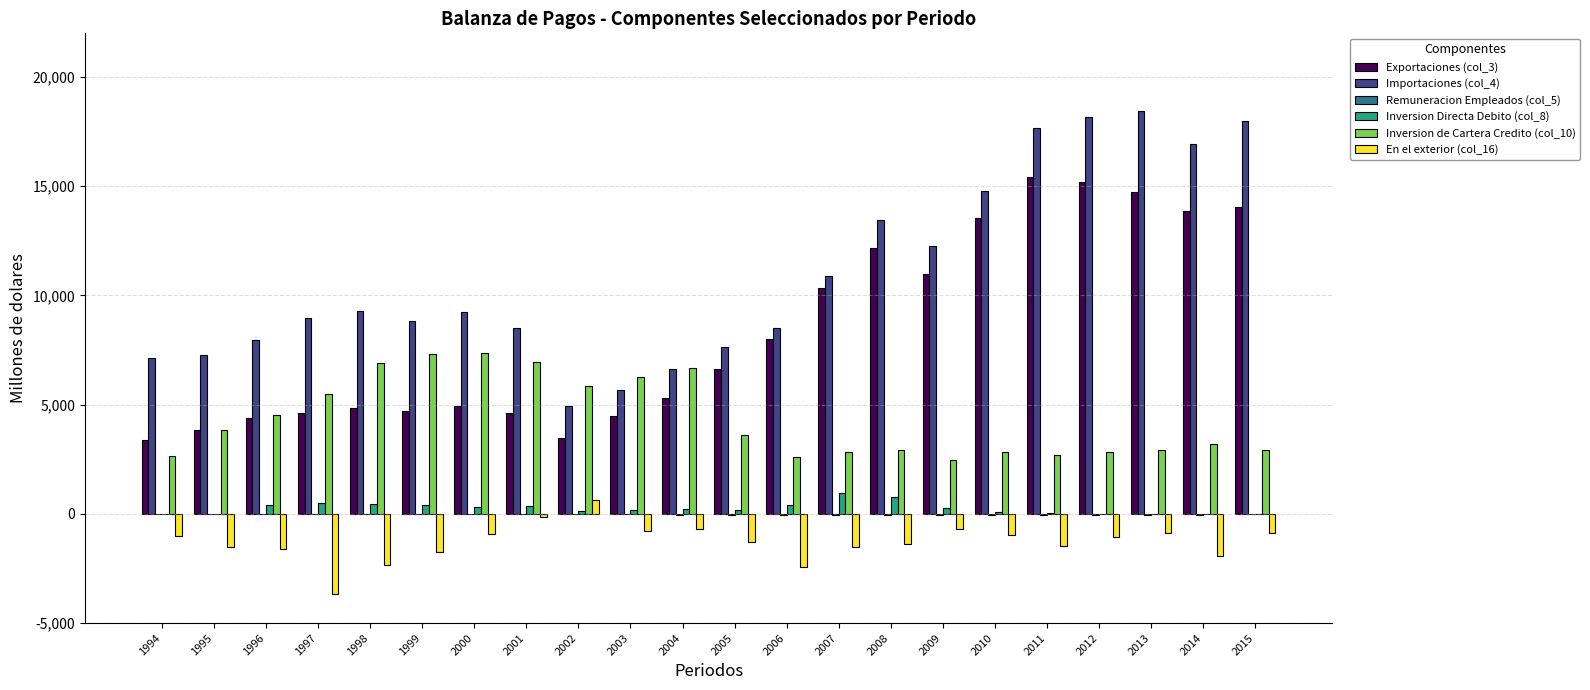

The Exportaciones (col_3) series shows 3364.1 at 1994. True or false?

True